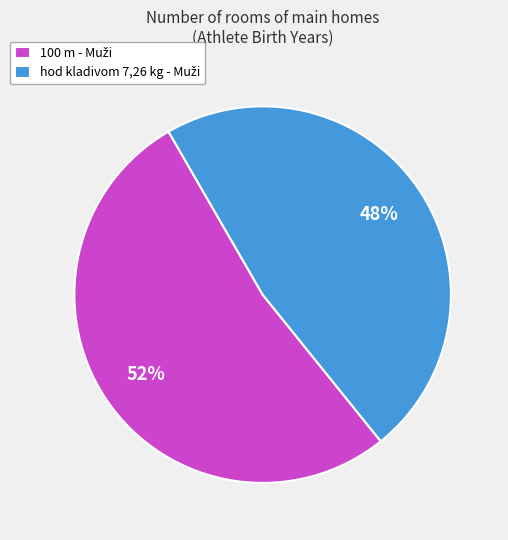

To the nearest percent, what is the average slice percentage?

50%